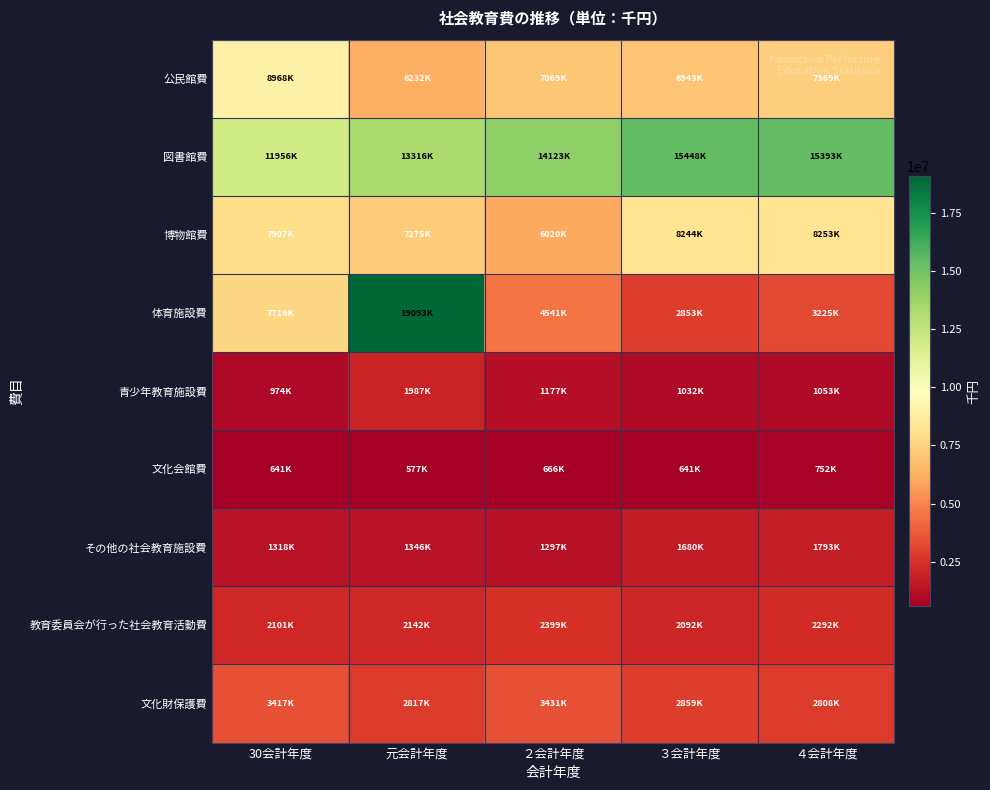

At which category is the sum across all series the highest?

元会計年度